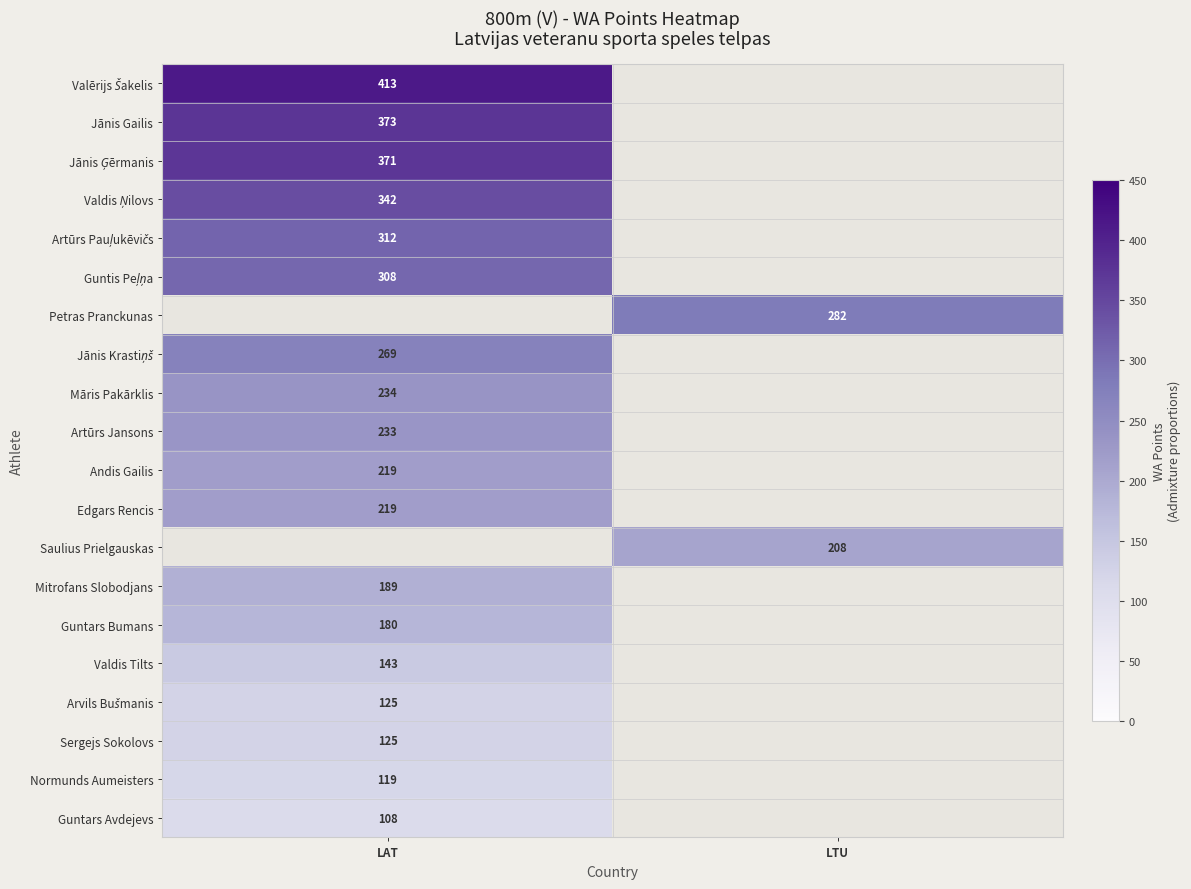

Is the value of Jānis Ģērmanis at LAT greater than the value of Valdis Ņilovs at LAT?

Yes